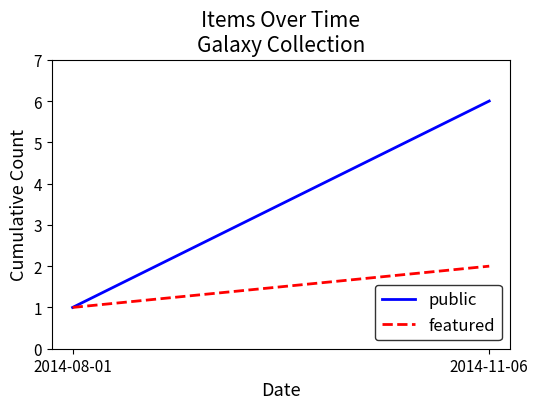

What are all the series names shown in the legend?

public, featured